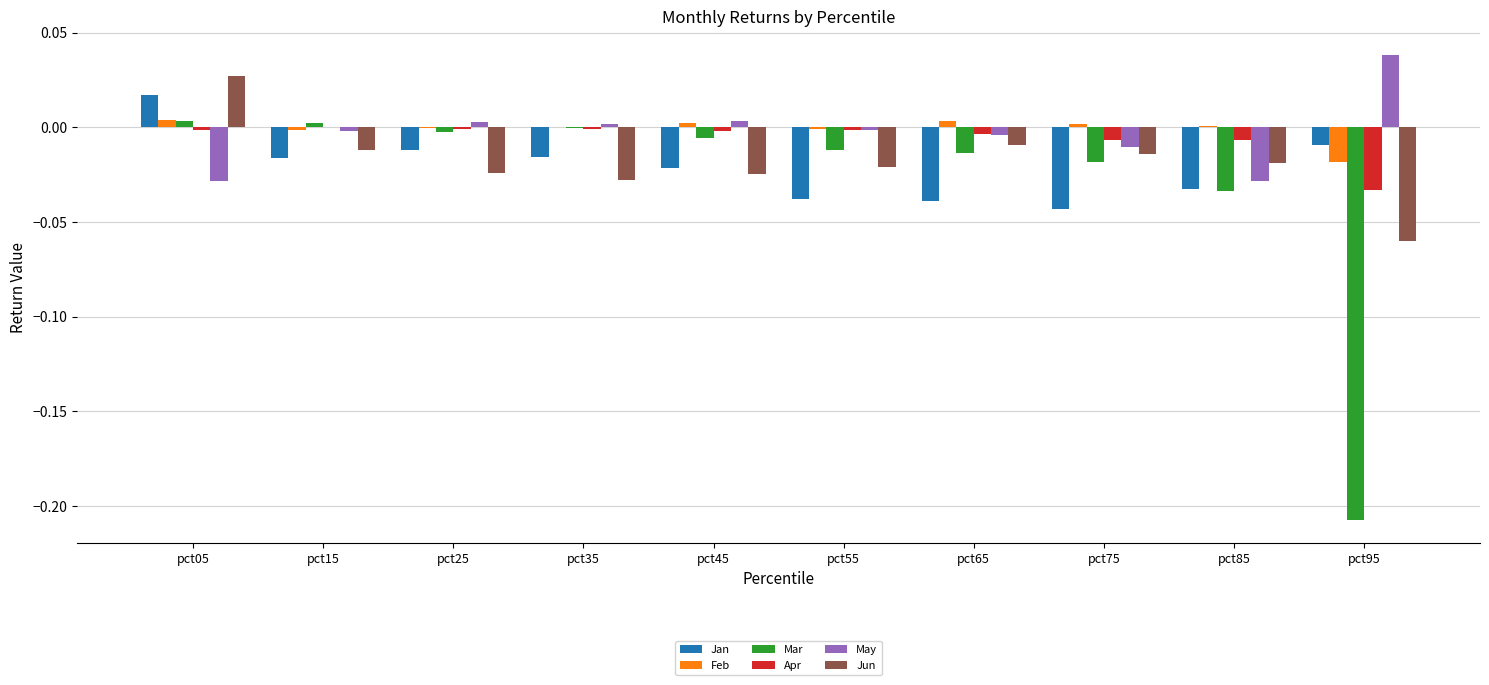

At which label does Jun reach its peak?

pct05